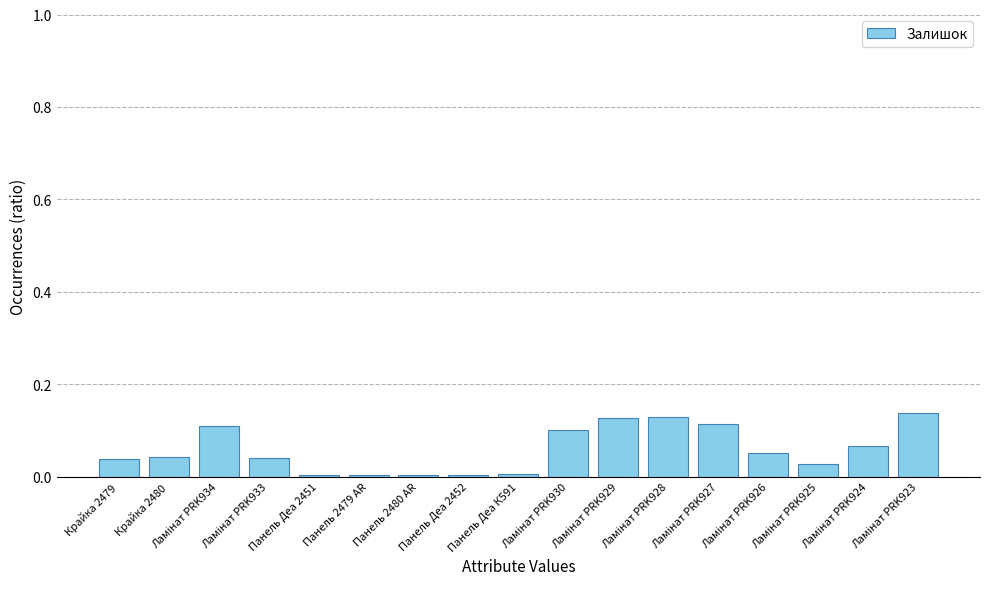

What is the sum of all values?

1.0